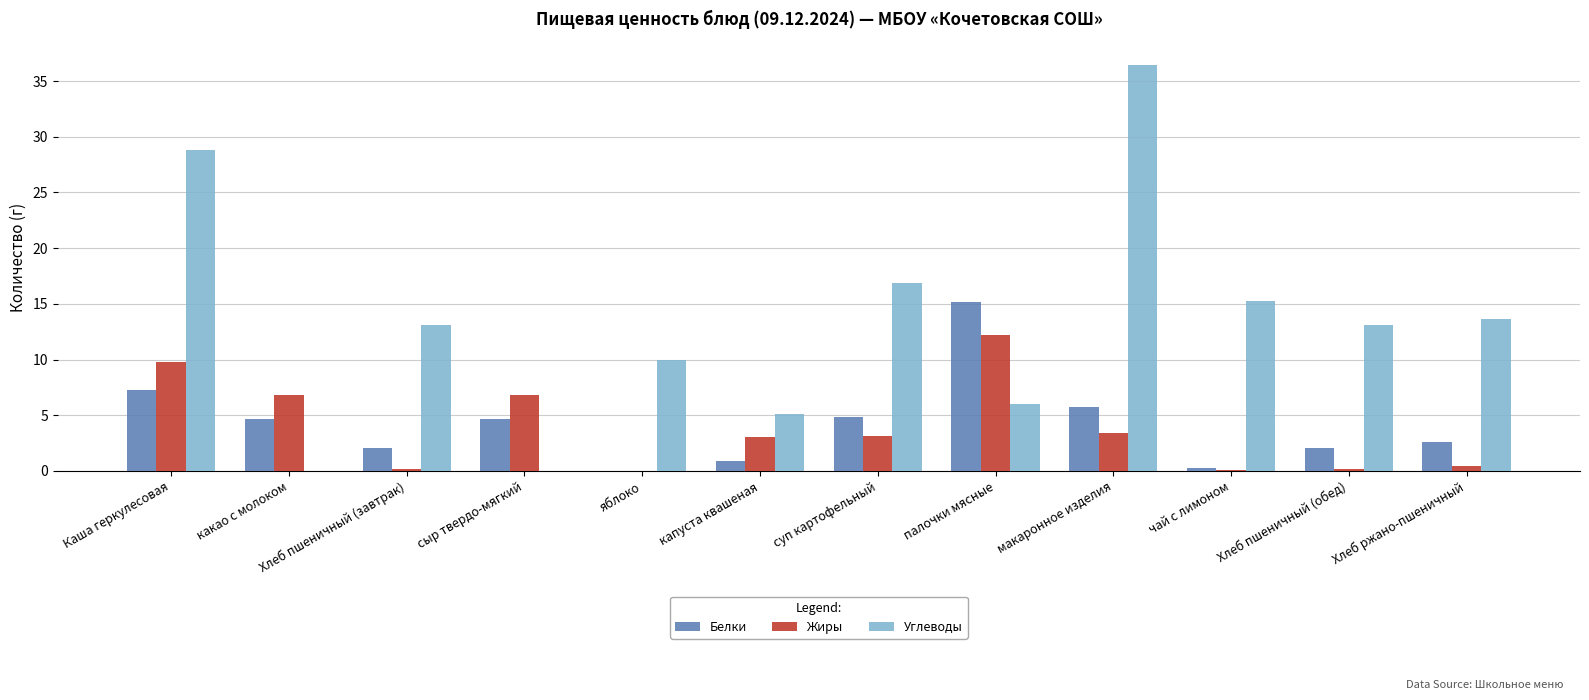

Count the number of categories in the chart.

12